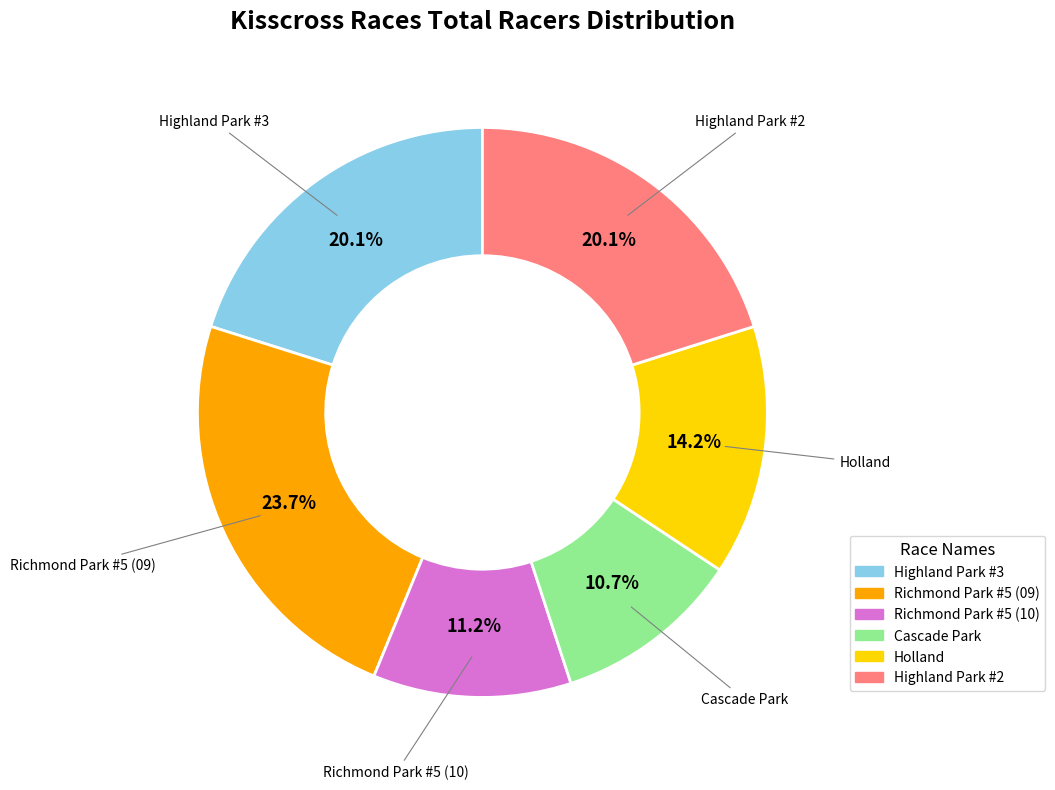

How many segments does this pie chart have?

6